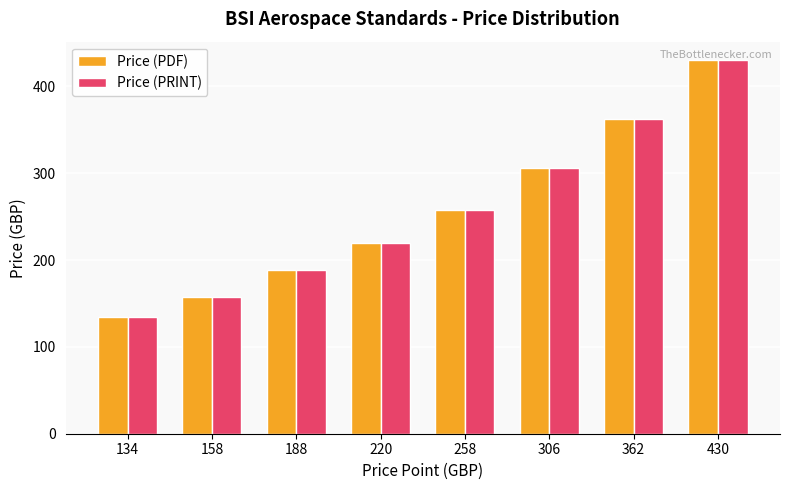

At which category is the sum across all series the highest?

430